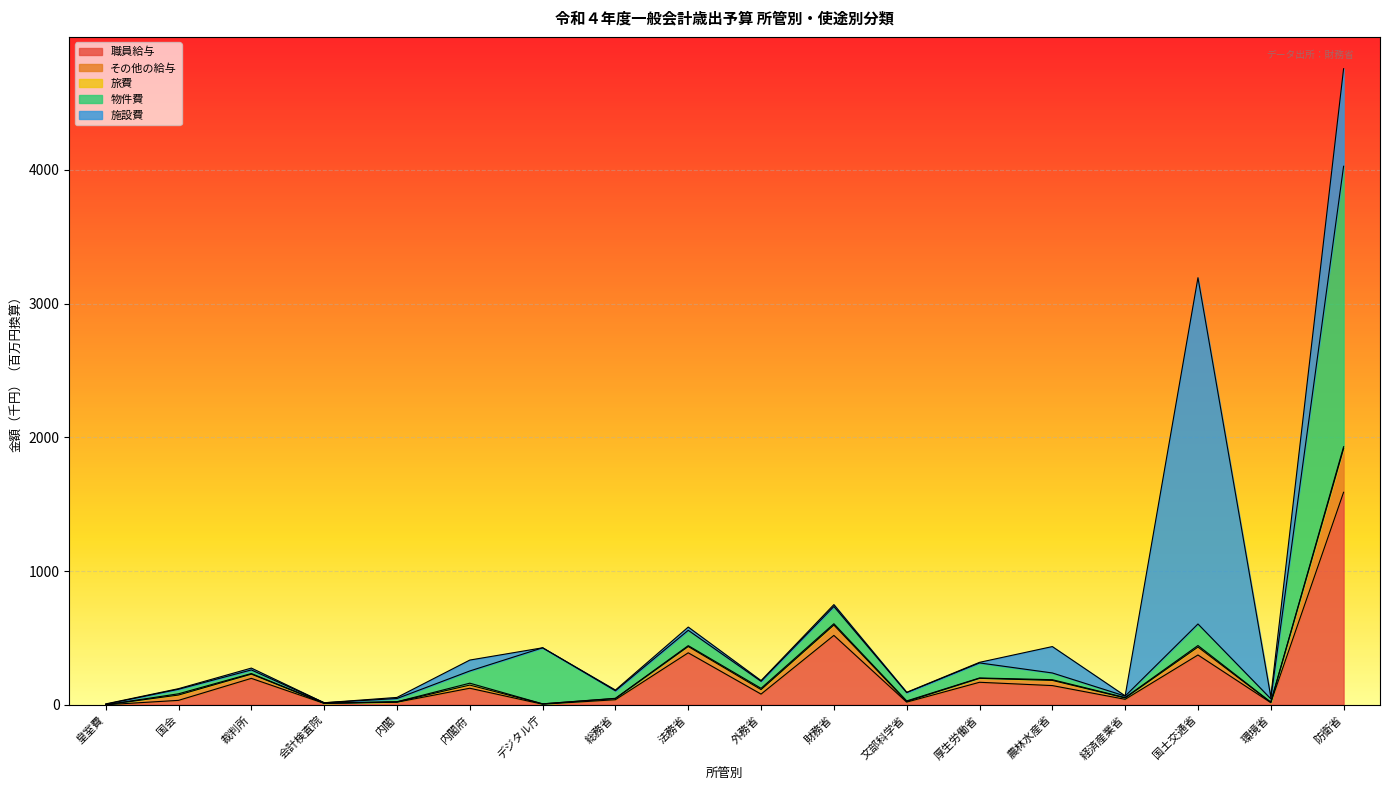

At which category is the sum across all series the highest?

防衛省